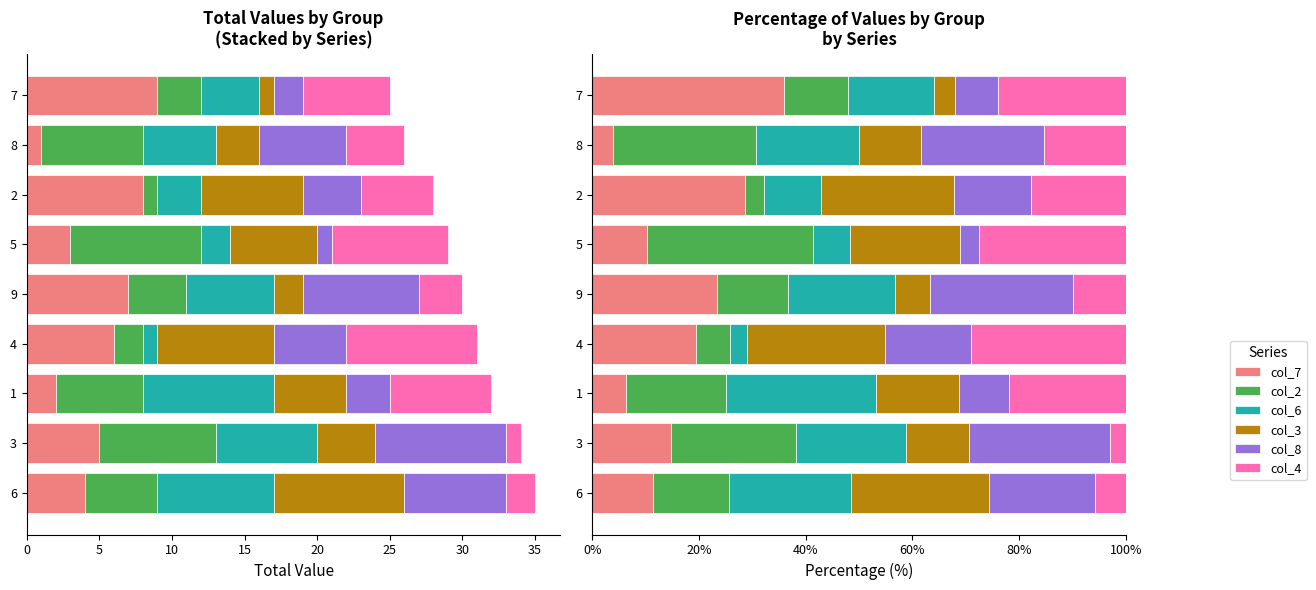

Reading right to left, what are all the values shown in this chart?

col_7: 36.0	3.8	28.6	10.3	23.3	19.4	6.2	14.7	11.4
col_2: 12.0	26.9	3.6	31.0	13.3	6.5	18.8	23.5	14.3
col_6: 16.0	19.2	10.7	6.9	20.0	3.2	28.1	20.6	22.9
col_3: 4.0	11.5	25.0	20.7	6.7	25.8	15.6	11.8	25.7
col_8: 8.0	23.1	14.3	3.4	26.7	16.1	9.4	26.5	20.0
col_4: 24.0	15.4	17.9	27.6	10.0	29.0	21.9	2.9	5.7